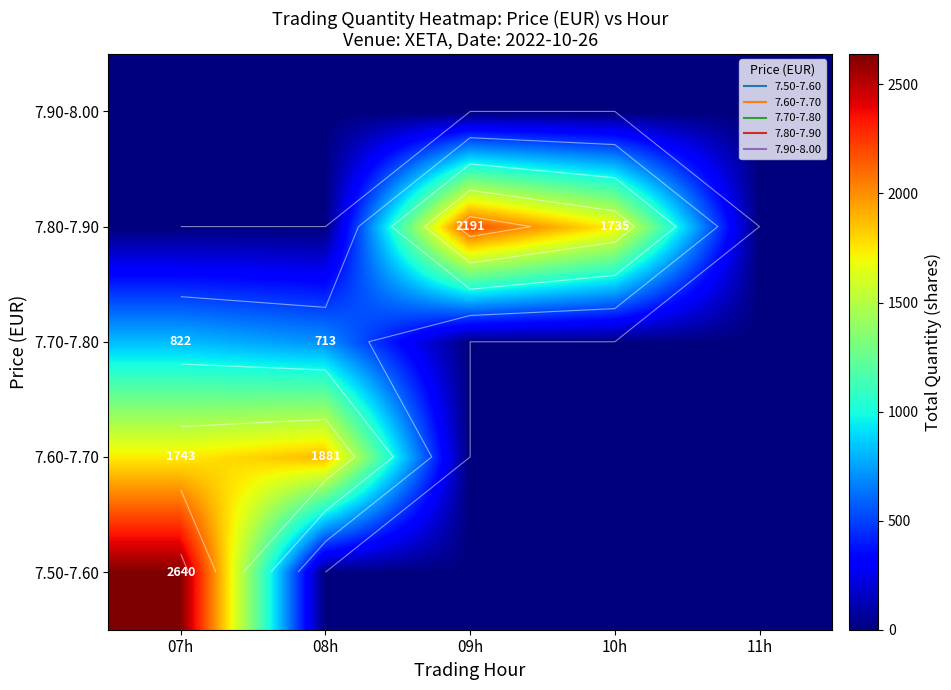

How many values in the 7.50-7.60 series exceed 0?

1